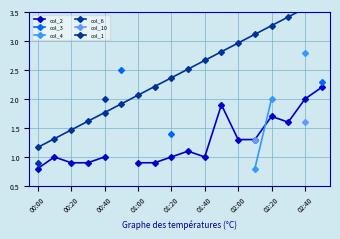

What is the value of the col_10 point at the 14th from the left?

1.3